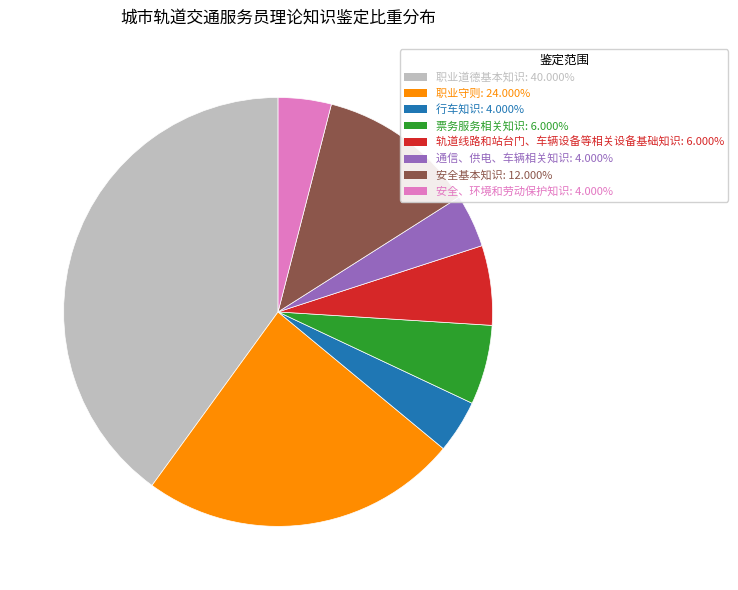

Is it true that 安全基本知识 is 27% of the pie?

False